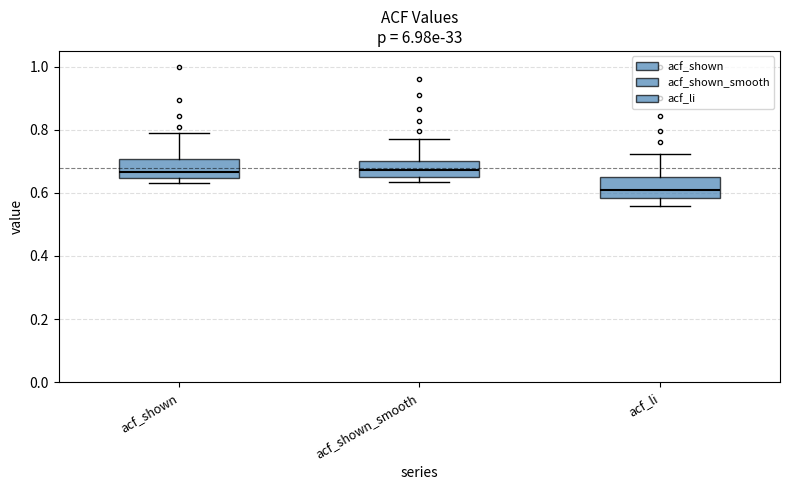

Reading left to right, transcribe this box plot: for each box, give where its median line is, the range the box spans, and where its two whiskers end, as read against the y-axis. The values are not printed on the chart, so give them approximately, as read against the axis.

acf_shown: median 0.66, box 0.64 to 0.70, whiskers 0.64 (just below the box's lower edge) to 0.80
acf_shown_smooth: median 0.68, box 0.66 to 0.70, whiskers 0.64 to 0.78
acf_li: median 0.62, box 0.58 to 0.66, whiskers 0.56 to 0.72